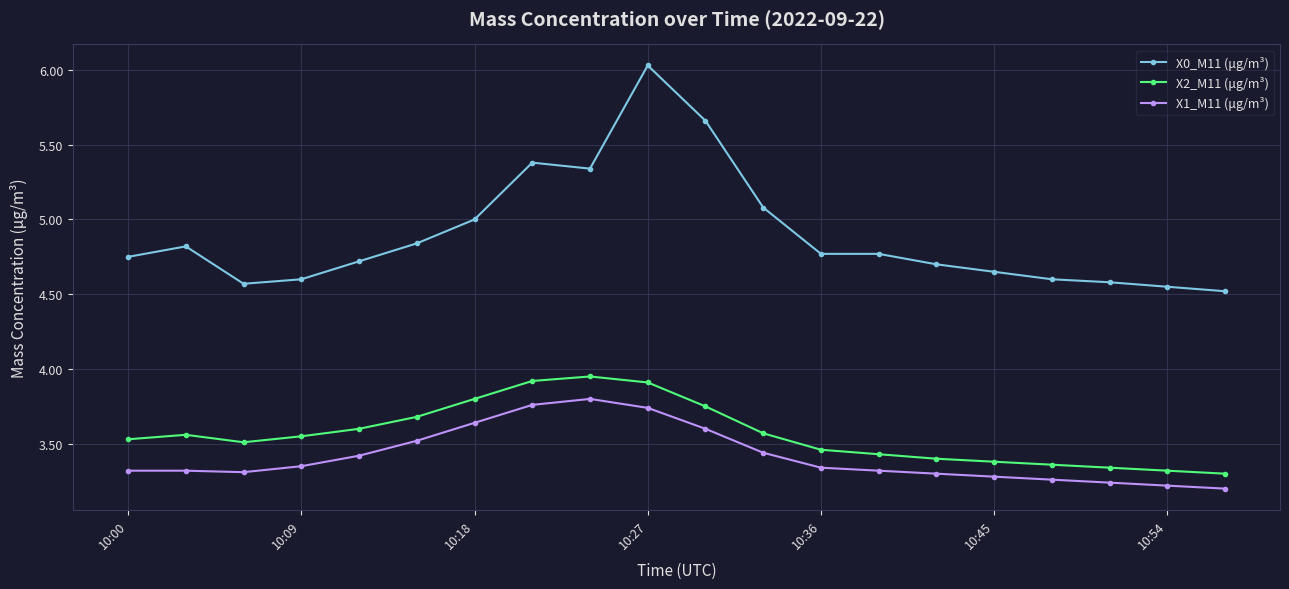

True or false: X1_M11 (μg/m³) and X2_M11 (μg/m³) intersect in this chart.

False